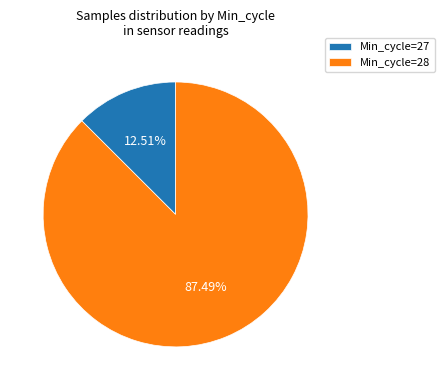

Is the sum of Min_cycle=27 and Min_cycle=28 greater than half?

Yes